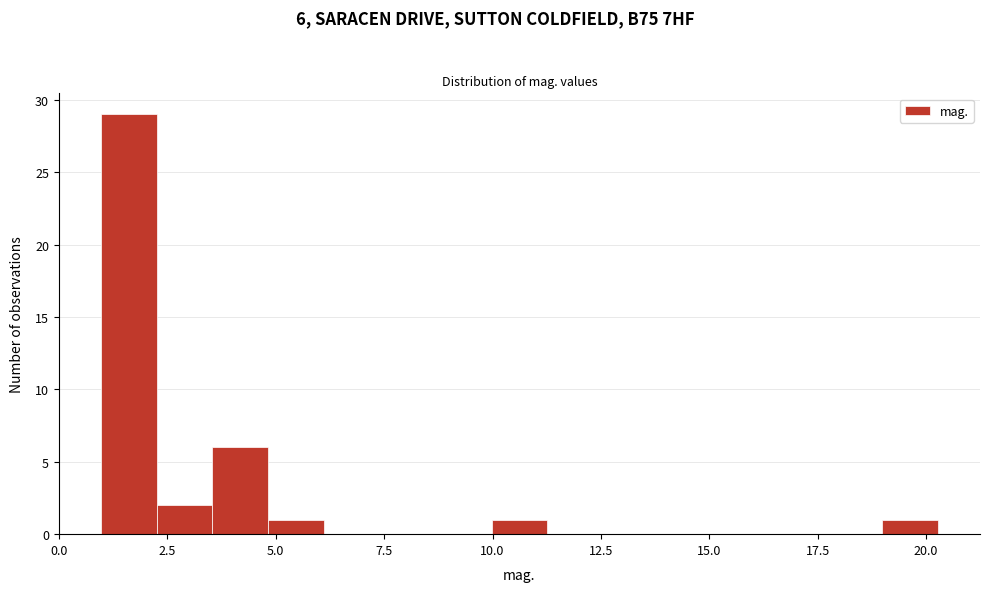

Around what value on the x-axis is the tallest bar? Give the approximate position of its centre, as read against the axis.

1.5